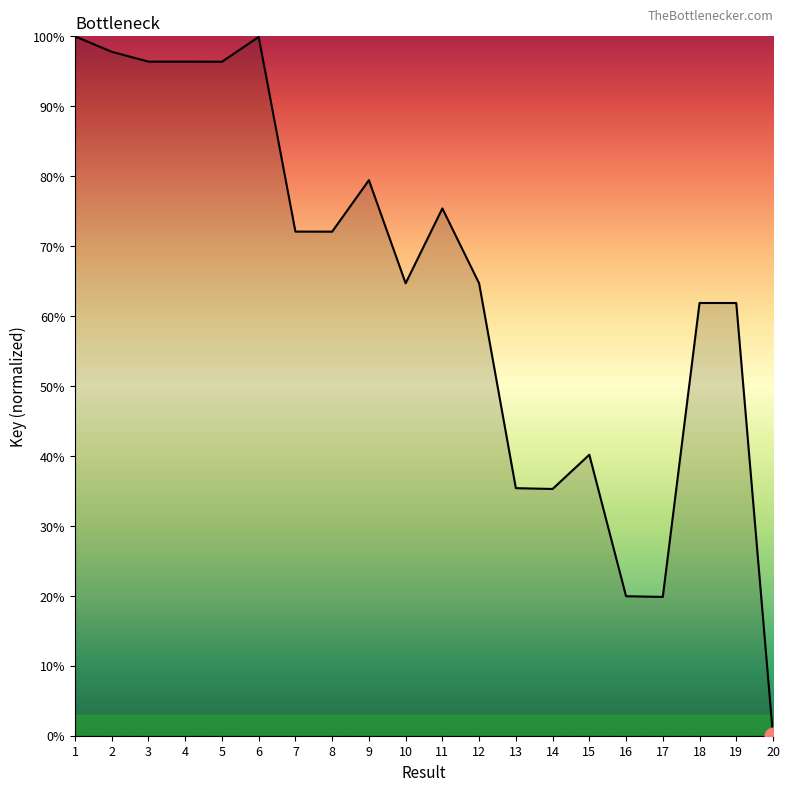

Is it true that the value at 16 is 19.9?

True